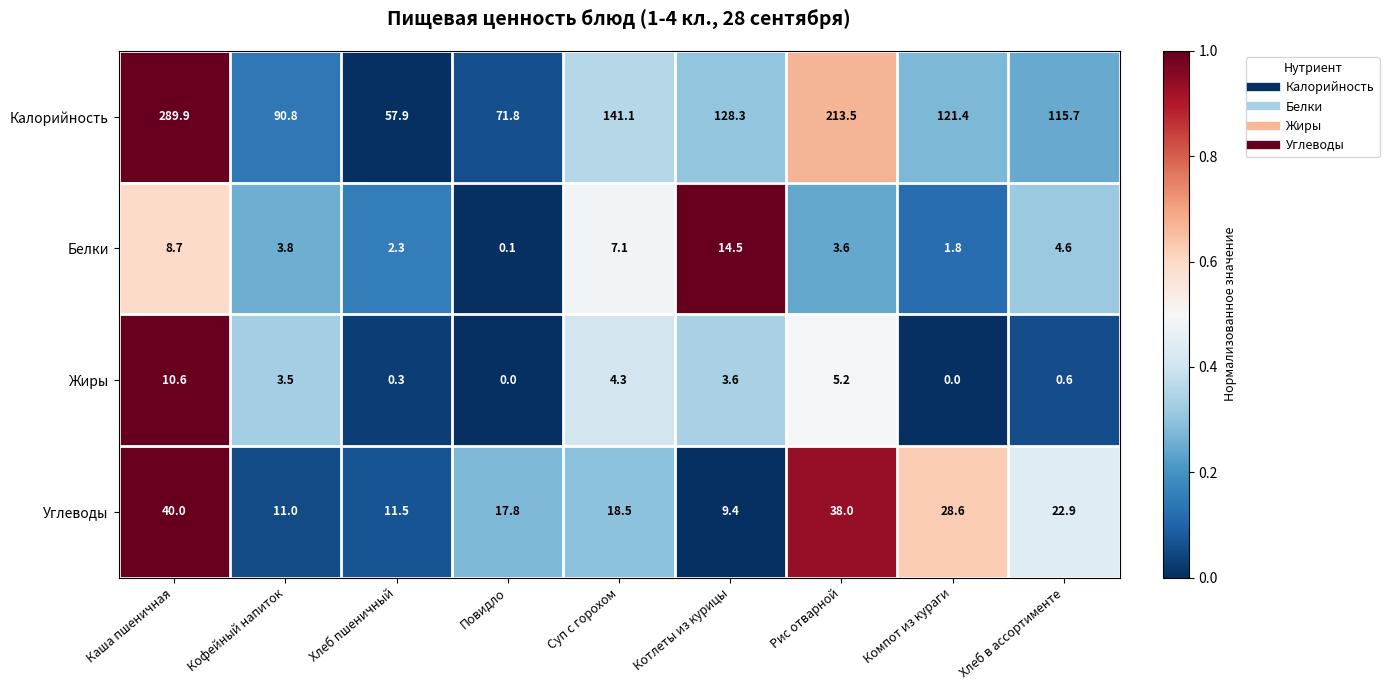

How many distinct data groups are displayed?

4